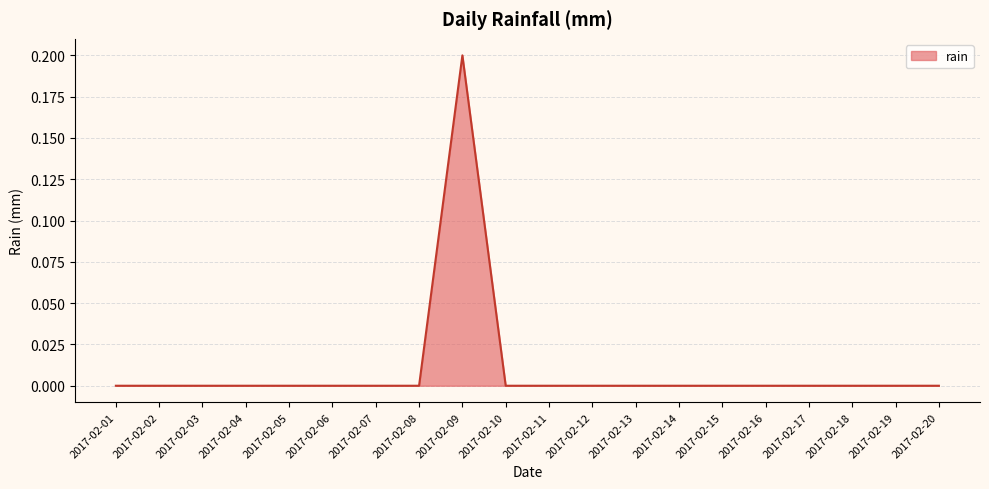

What is the maximum value shown in the chart?

0.2